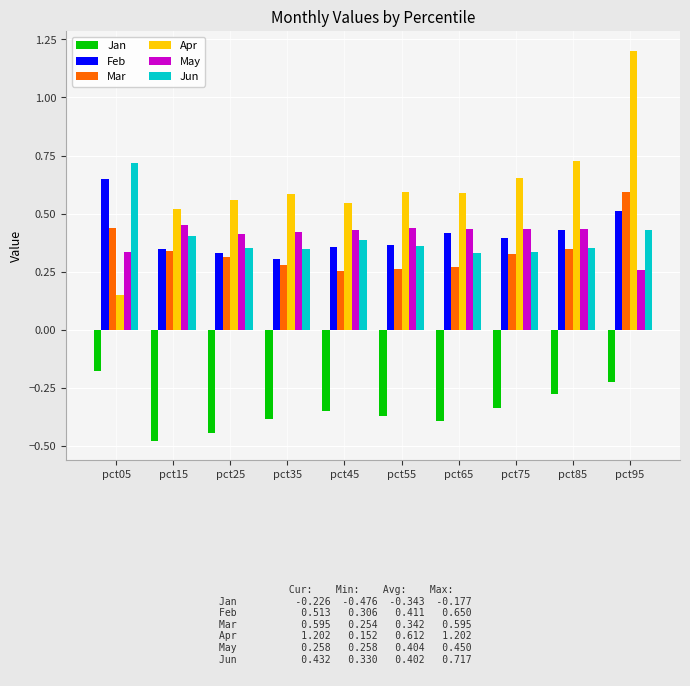

True or false: May has a value of 0.4 at pct45.

True